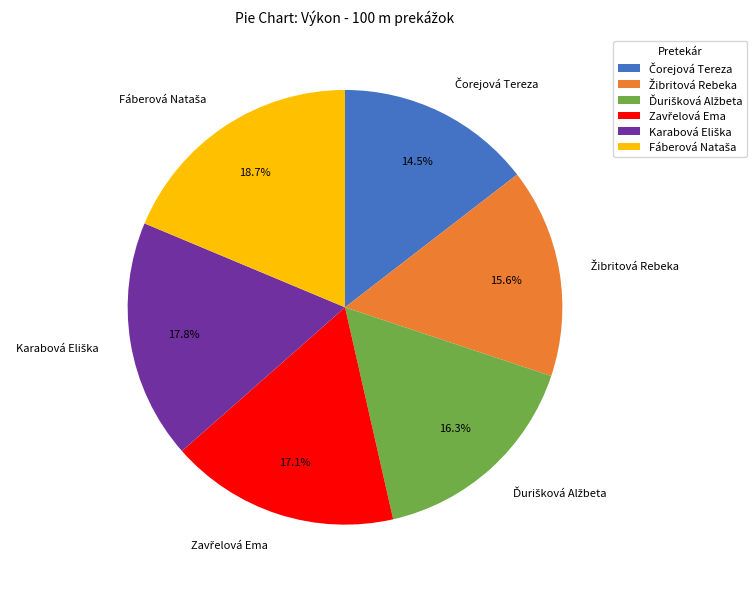

Is there any slice that represents more than half of the pie?

No